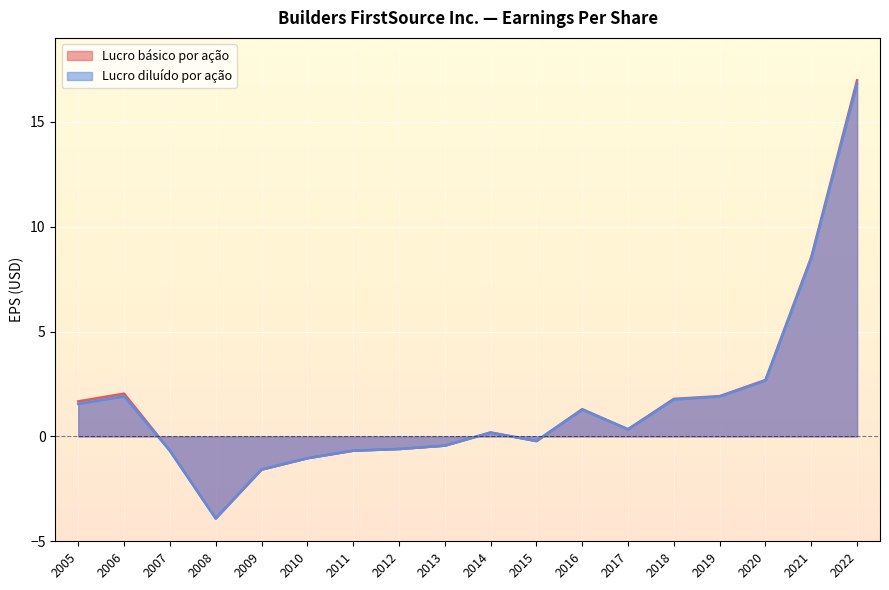

What are all the series names shown in the legend?

Lucro básico por ação, Lucro diluído por ação